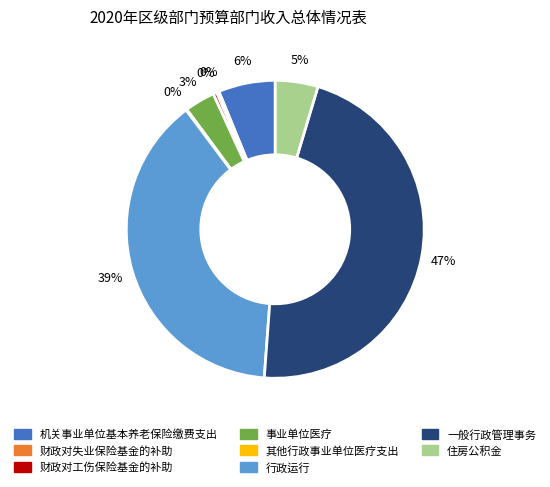

Is there a majority slice in this chart?

No